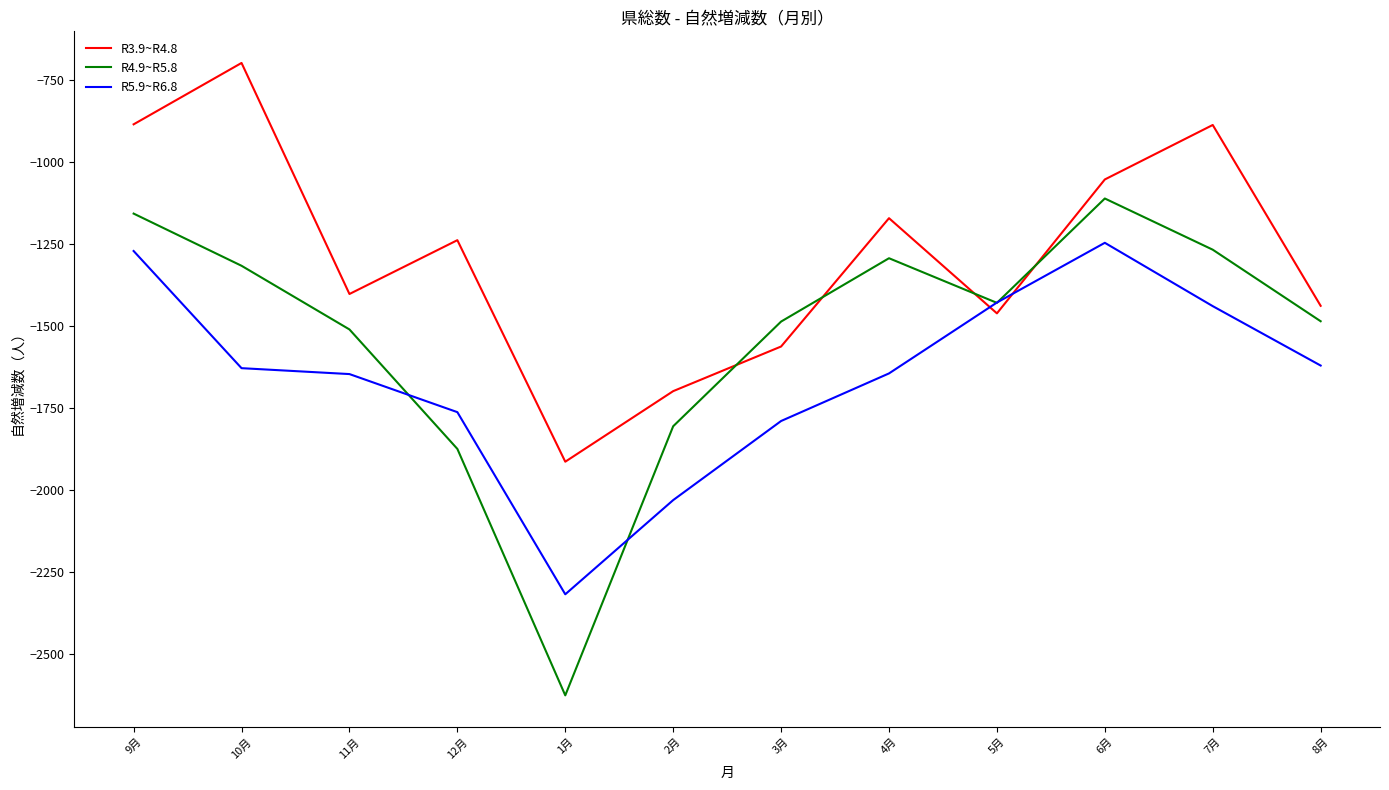

The value of R4.9~R5.8 at 1月 is -2625. True or false?

True